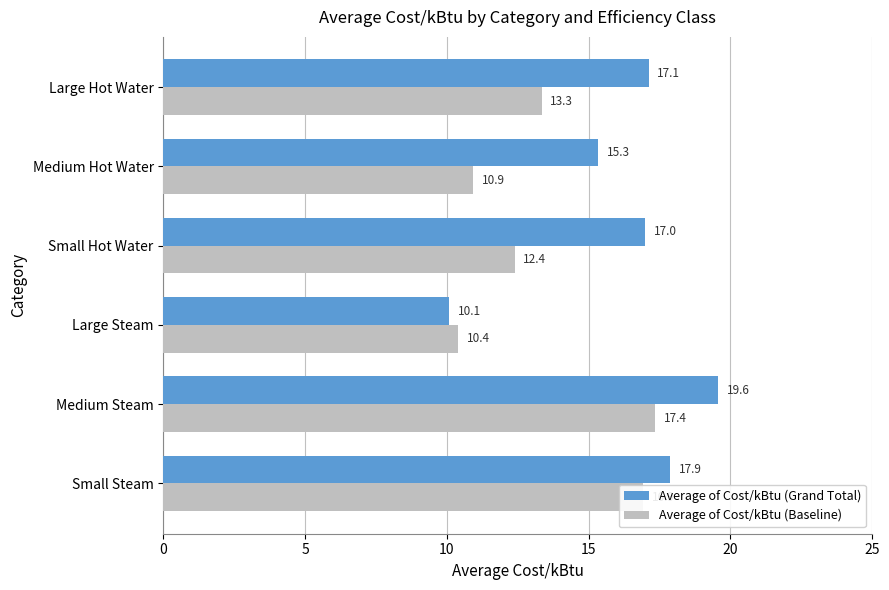

Which category has the lowest value in the Average of Cost/kBtu (Grand Total) series?

Large Steam